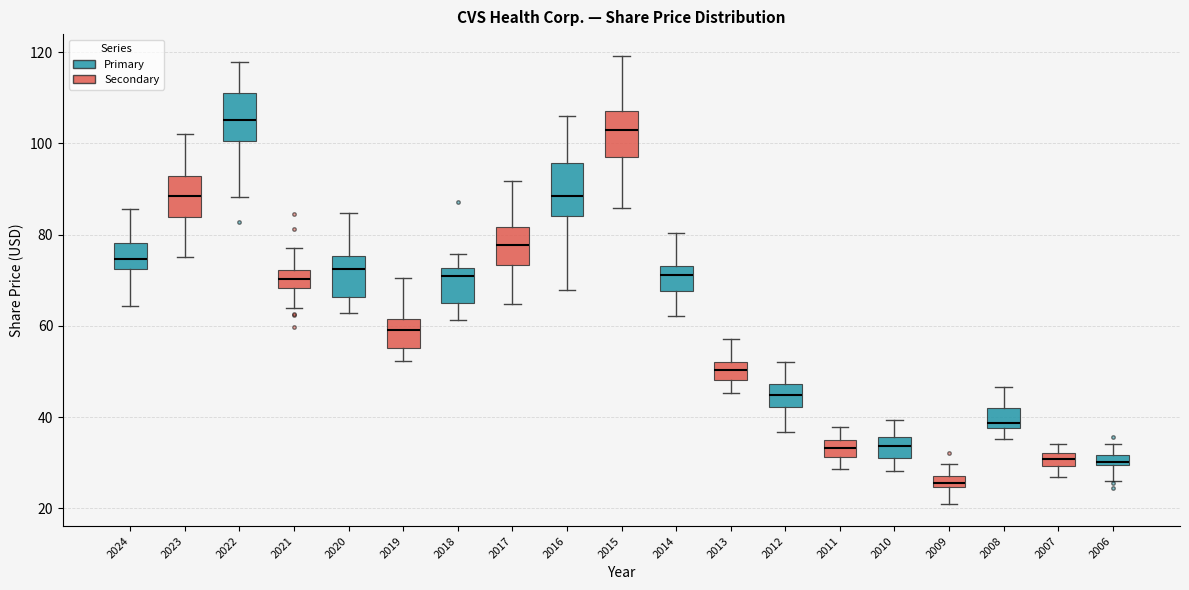

Which box has the lowest median line?

2009